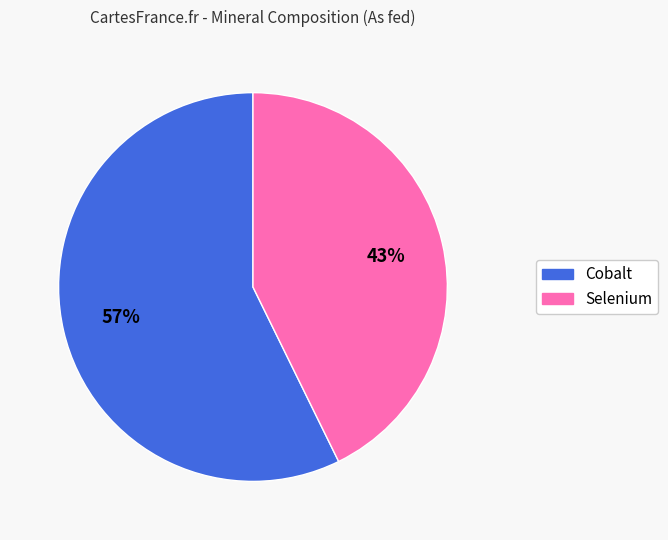

Count the number of slices in the pie.

2